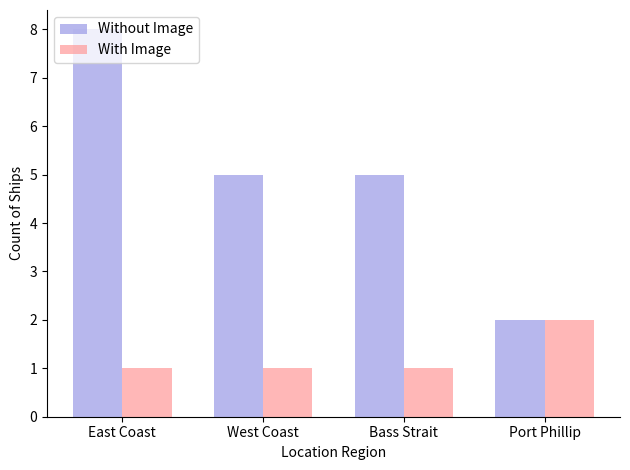

Rank the series by their average value, from lowest to highest.

With Image, Without Image